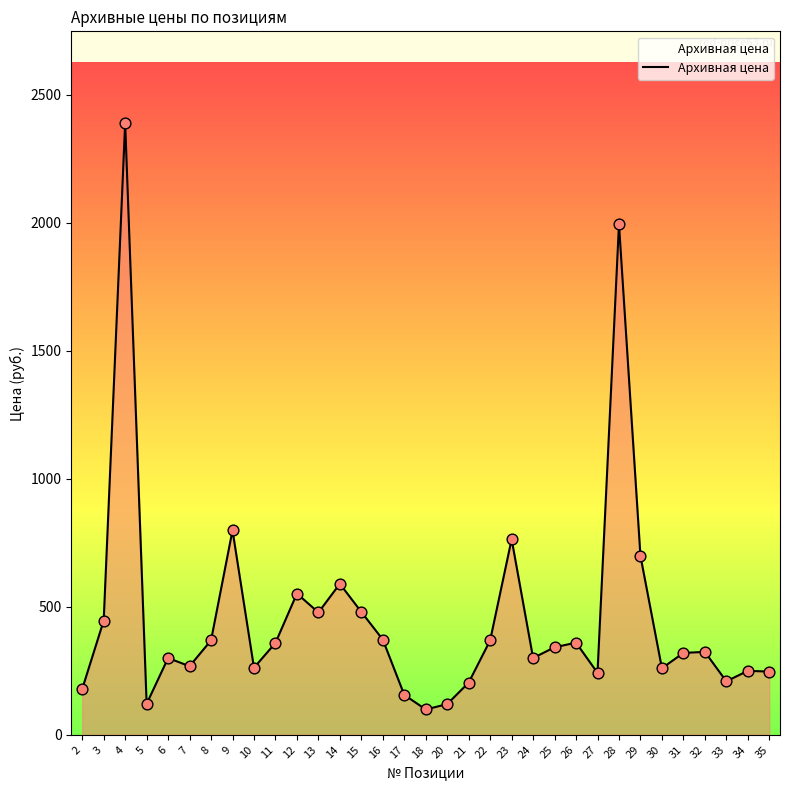

What is the ratio of the value at 31 to the value at 8?

0.9